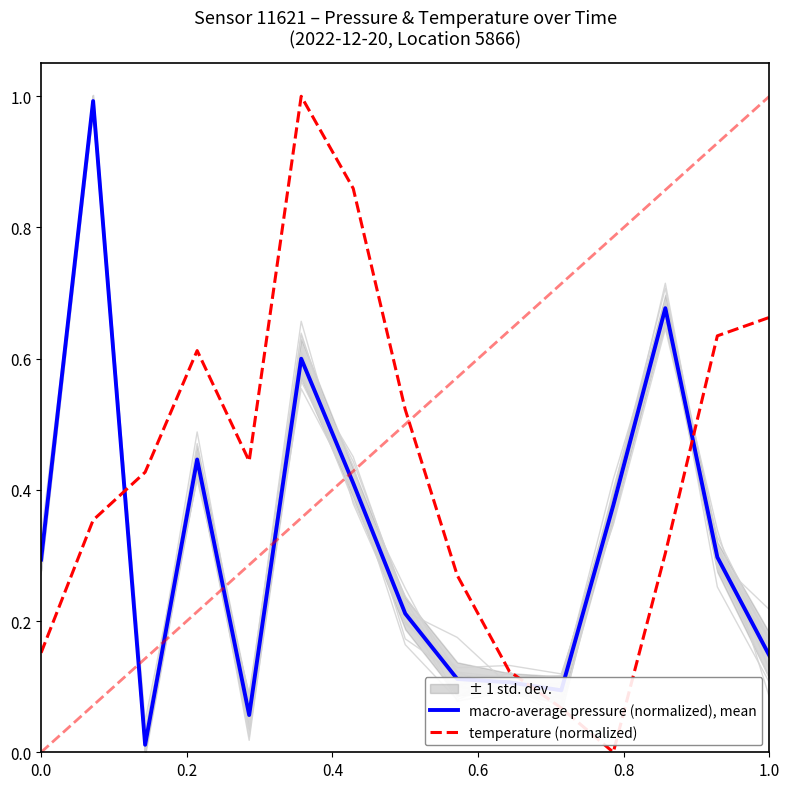

The value of temperature (normalized) at 0.0 is 0.1. True or false?

False